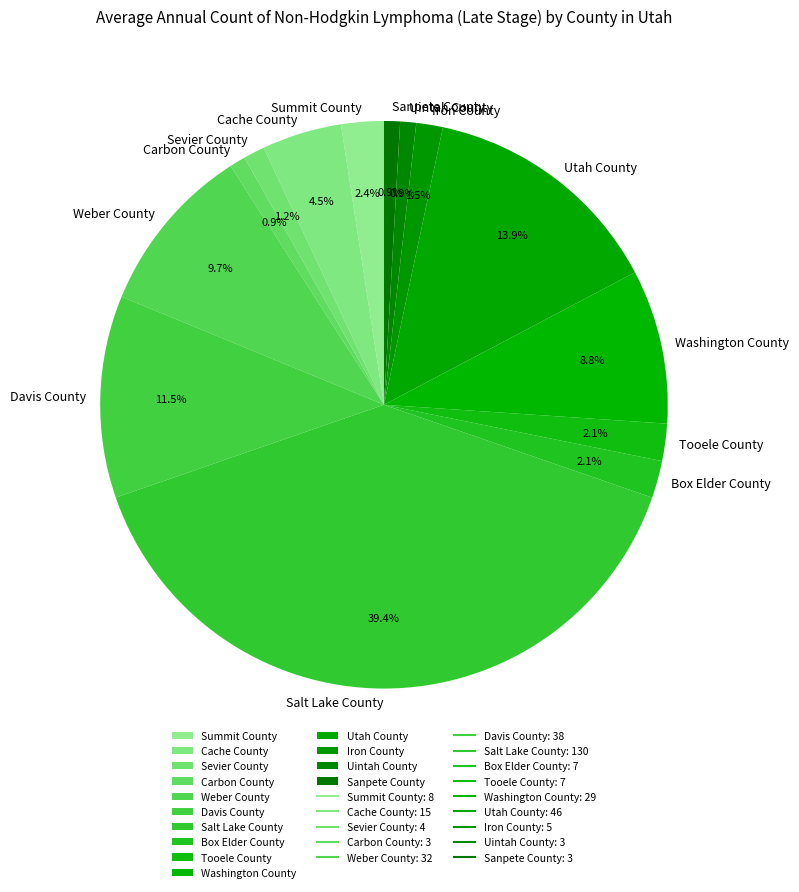

Is there a majority slice in this chart?

No